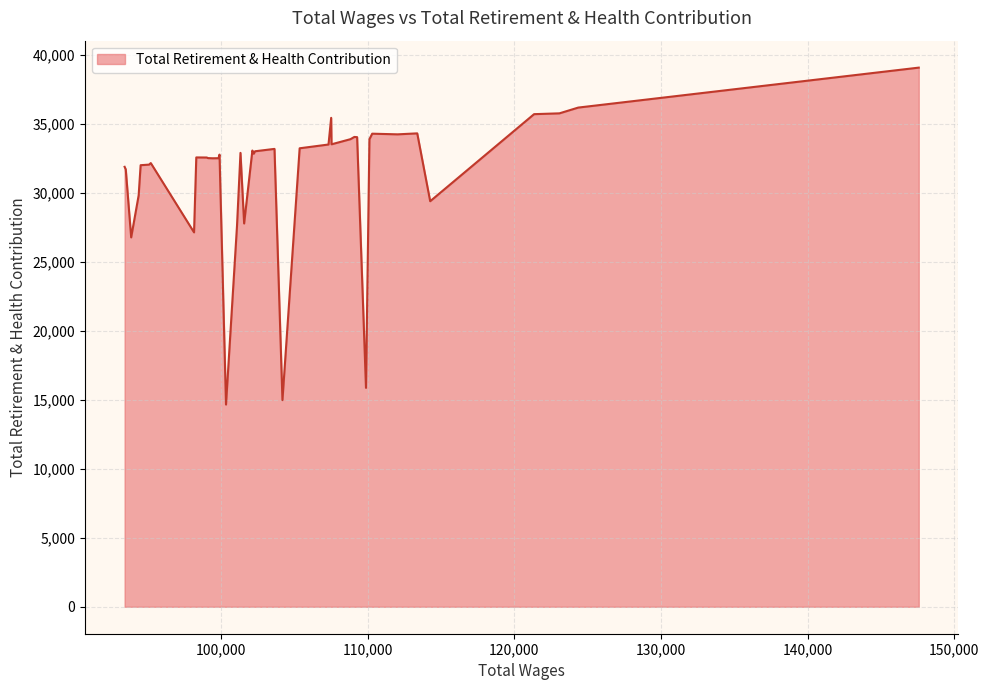

What is the difference between the maximum and minimum values?

24431